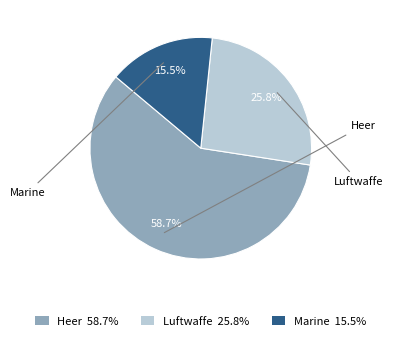

What percentage is NOT represented by Heer?

41.3%